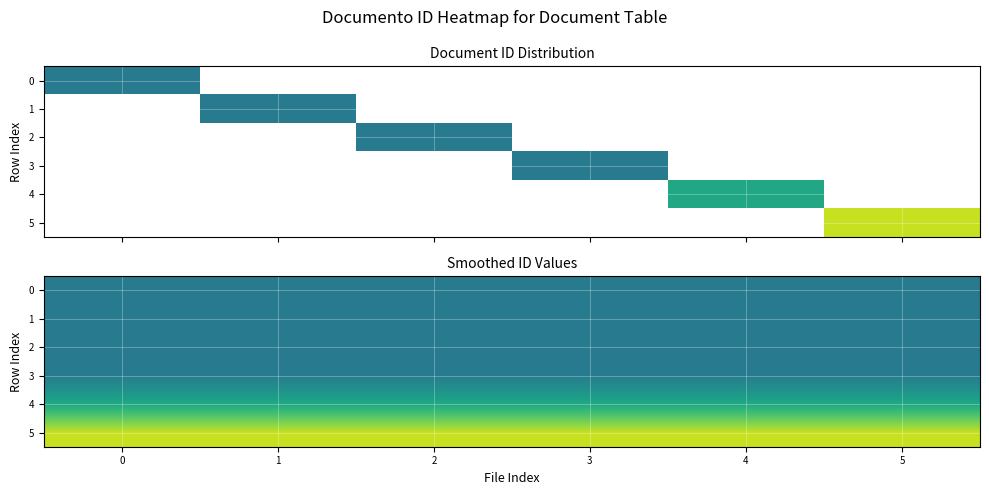

The value of 3 at 0 is 288. True or false?

False